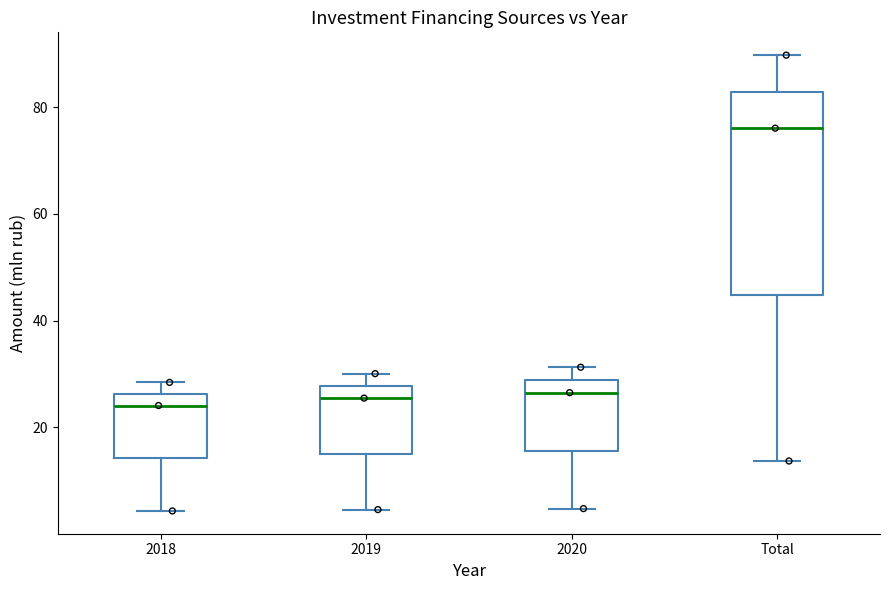

Which box's median line is the highest?

Total